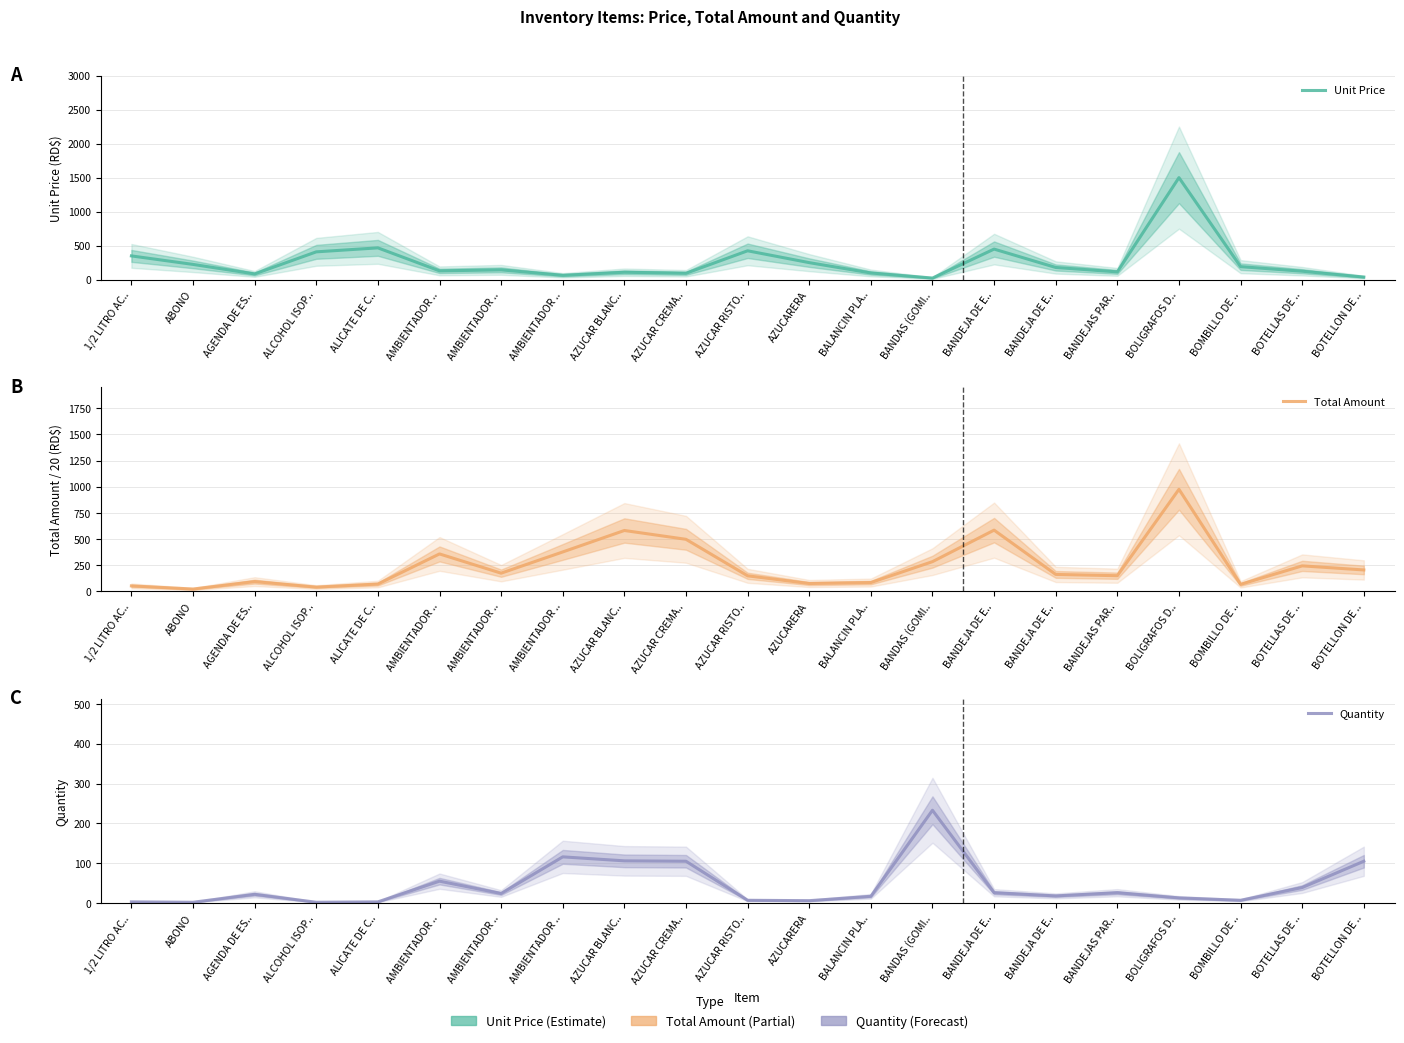

Reading left to right, extract all data points from this chart.

Unit Price: 349.9	225.0	85.0	409.5	468.0	130.1	145.0	65.0	109.8	94.8	425.0	251.0	99.3	24.4	450.0	180.0	115.2	1500.0	192.0	125.0	39.0
Total Amount: 52.5	22.5	93.5	40.9	70.2	357.8	174.0	376.7	581.7	497.4	148.8	75.3	84.4	284.0	585.0	162.0	149.8	975.0	67.2	243.8	204.8
Quantity: 3.0	2.0	22.0	2.0	3.0	55.0	24.0	116.0	106.0	105.0	7.0	6.0	17.0	233.0	26.0	18.0	26.0	13.0	7.0	39.0	105.0